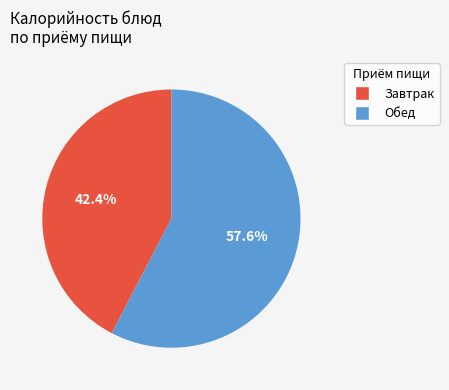

What is the total percentage of Завтрак and Обед?

100.0%